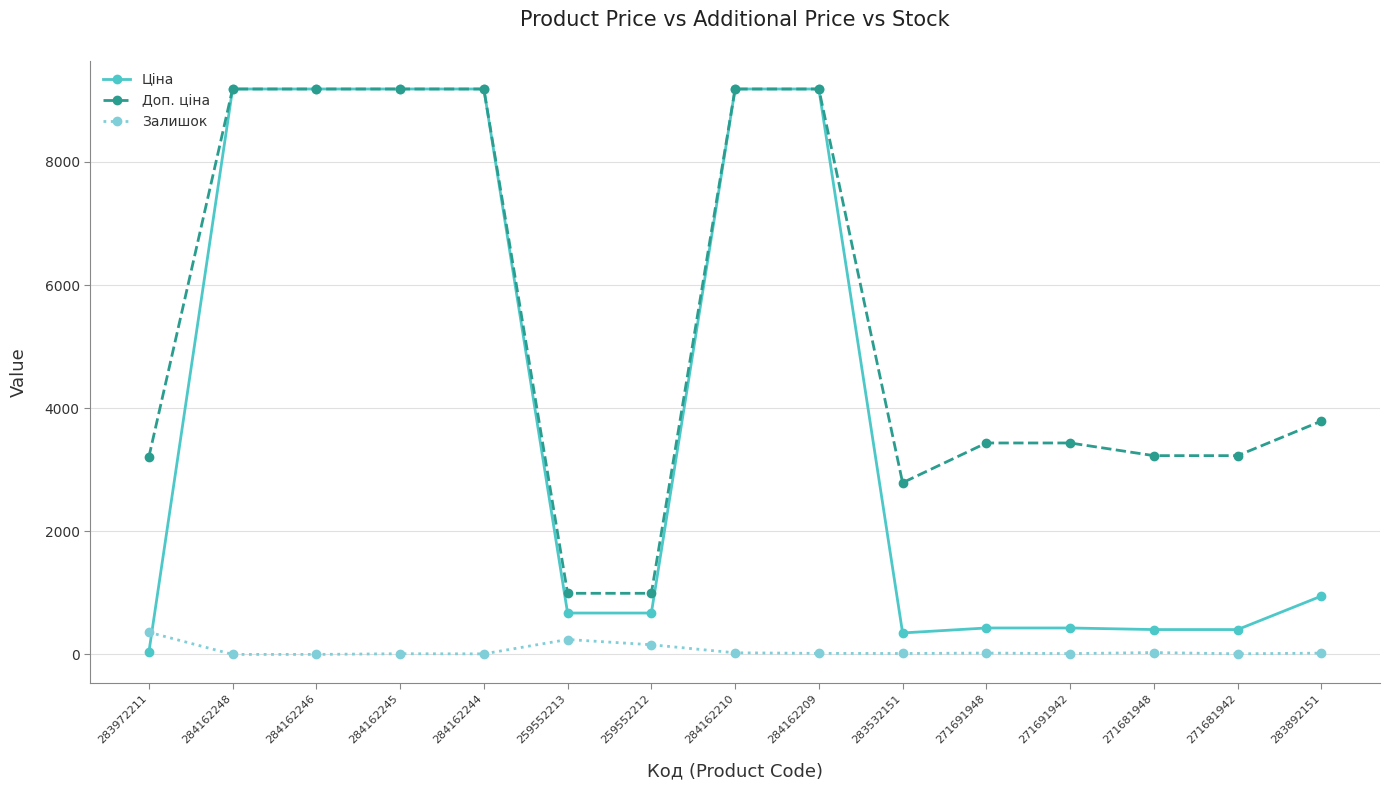

Which series has the largest range (max minus min)?

Ціна